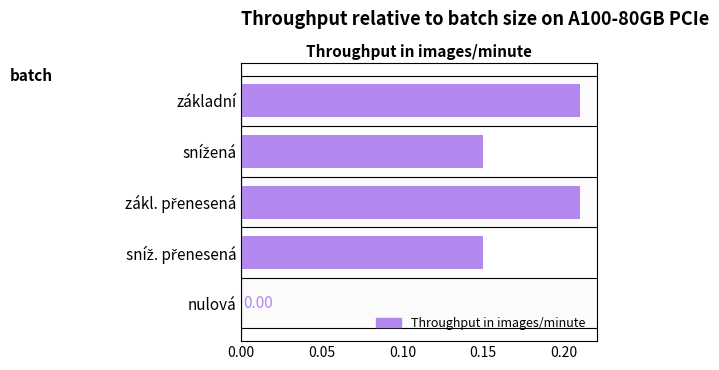

The chart shows a value of 0.2 at základní. True or false?

True